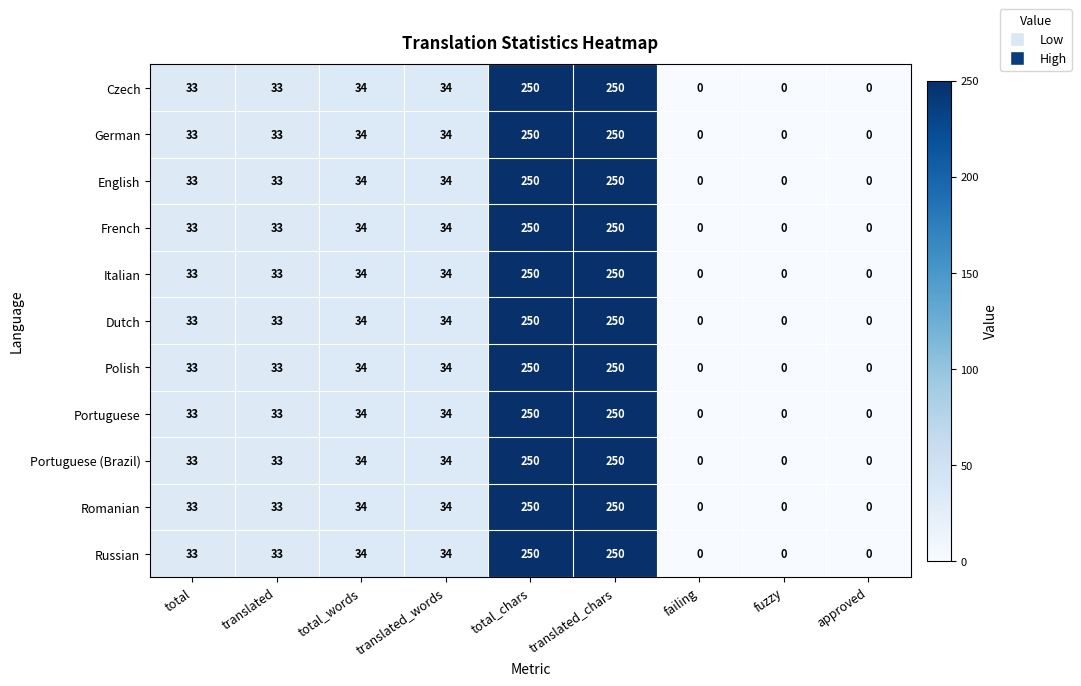

What is the maximum value shown in the chart?

250